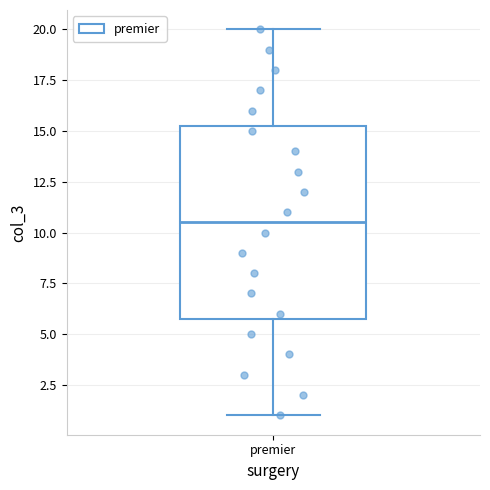

Where is the lower edge of the box for premier on the y-axis? The values are not printed on the chart, so give them approximately, as read against the axis.

6.0